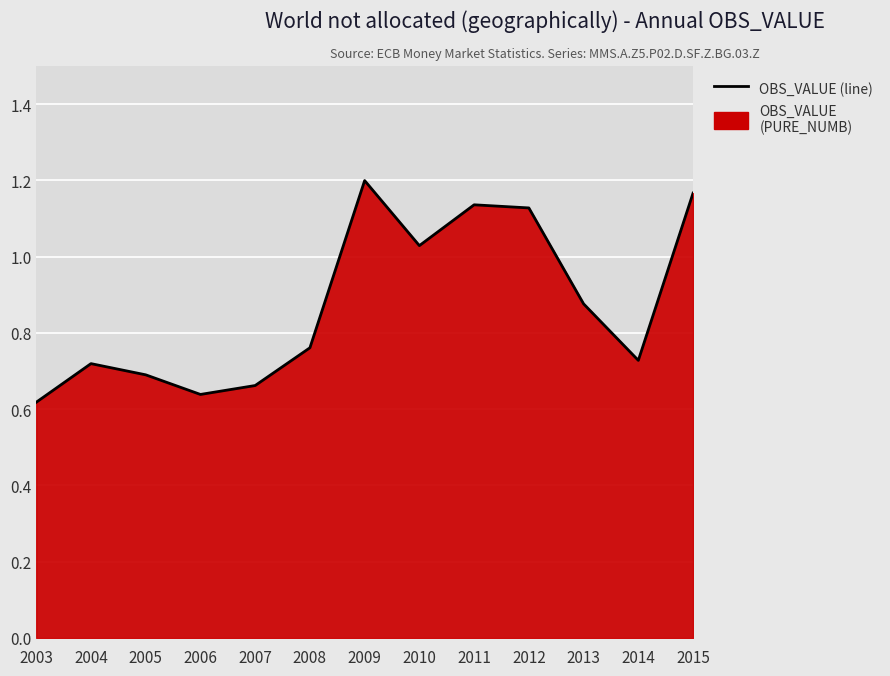

The chart shows a value of 0.7 at 2014. True or false?

True